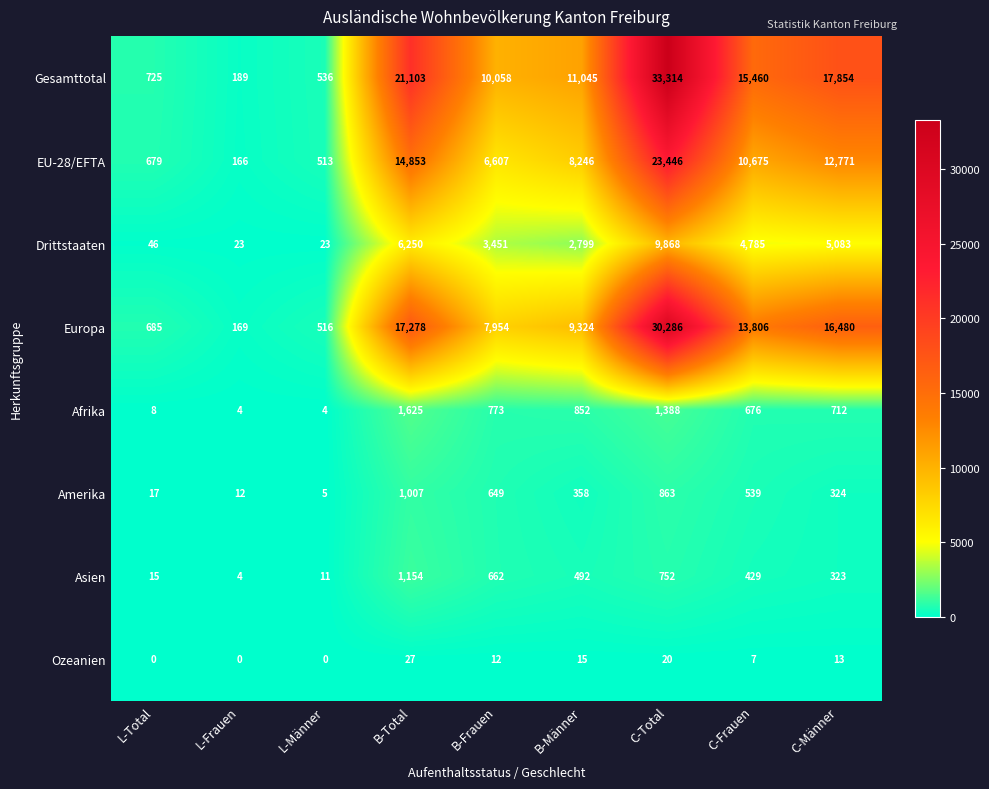

Is it true that Afrika equals 976 at C-Männer?

False